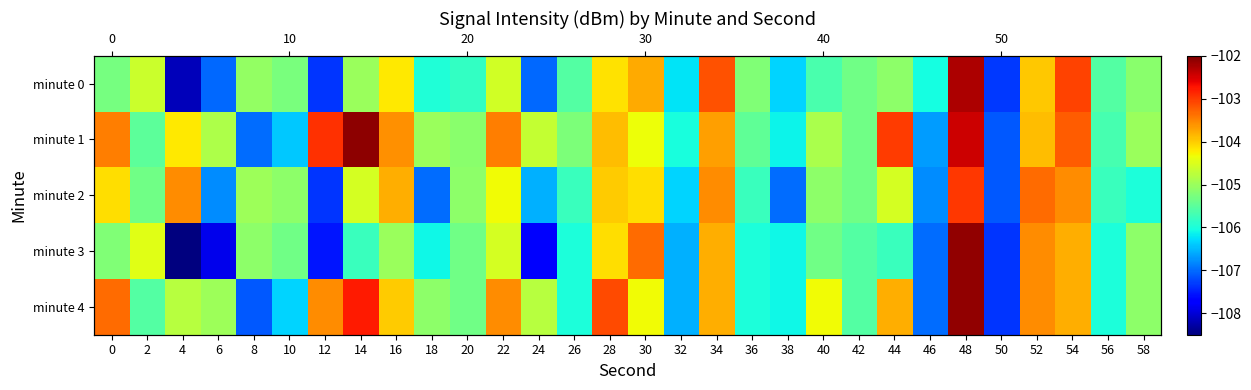

What is the difference between the minute 2 values at 0 and 48?

1.1